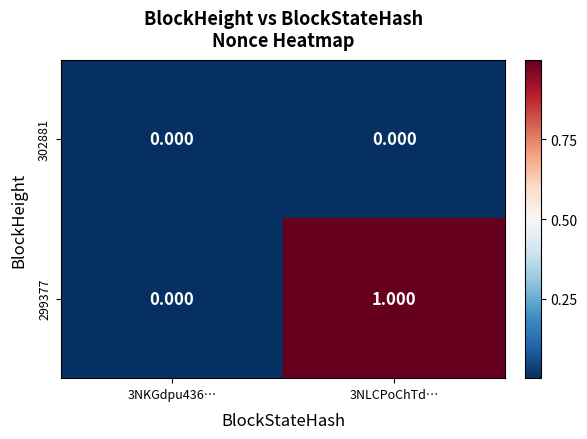

Rank the series by their average value, from lowest to highest.

302881, 299377